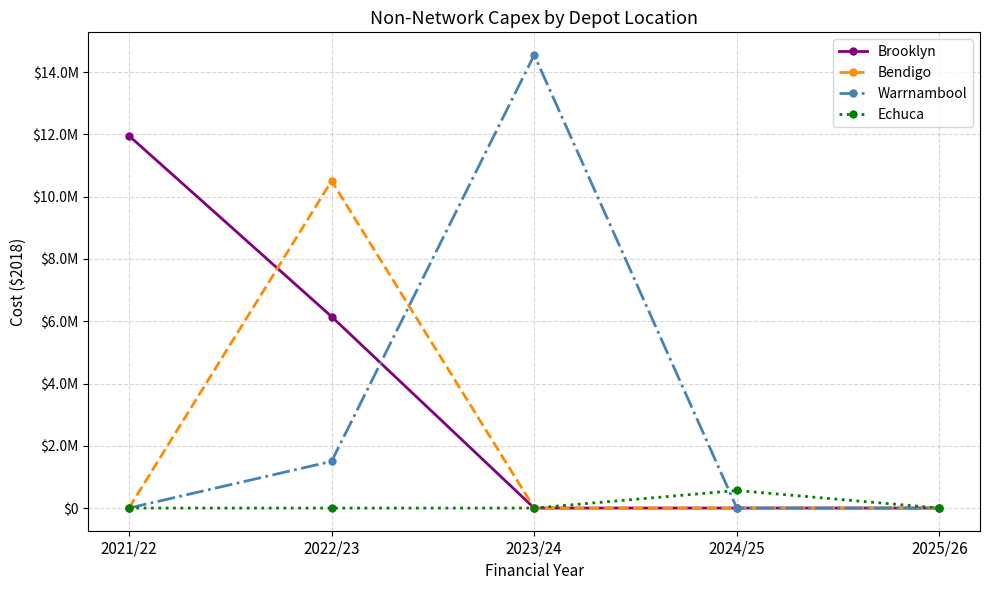

What are all the series names shown in the legend?

Brooklyn, Bendigo, Warrnambool, Echuca